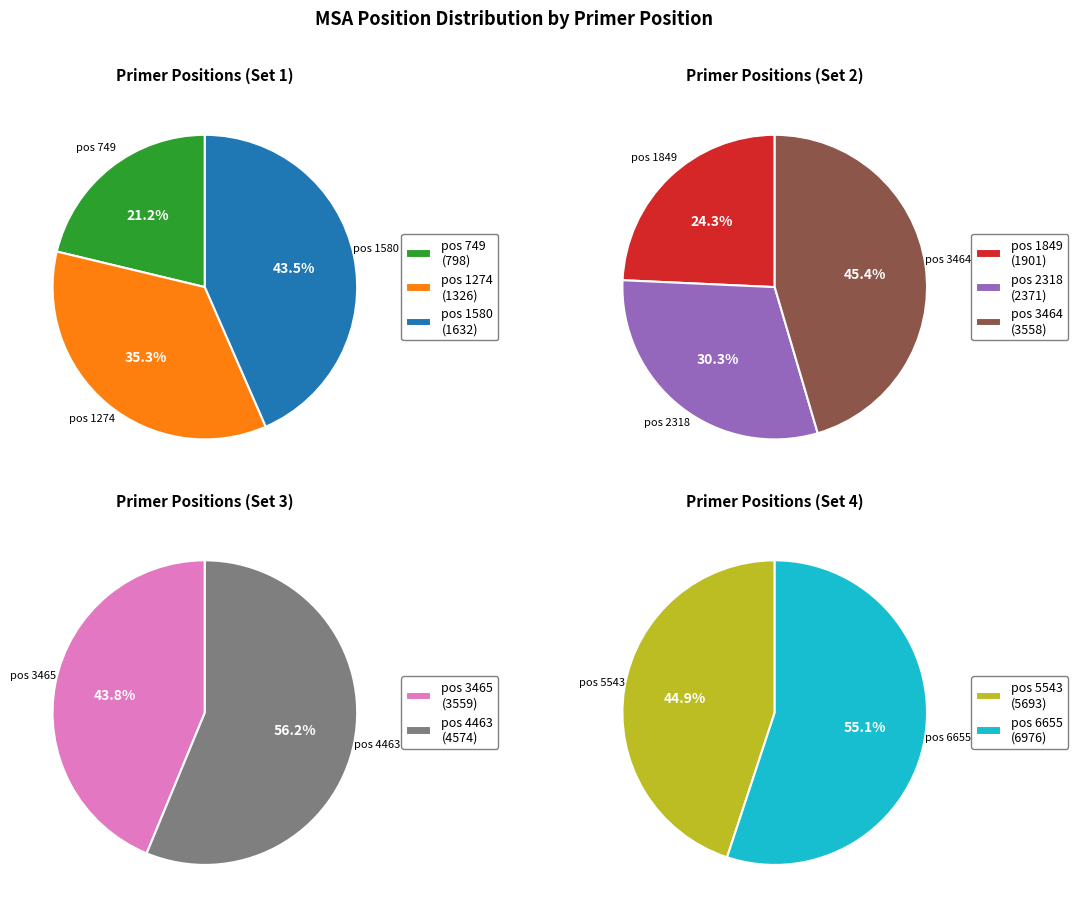

What is the change in value from 749 to 5543?

+4895